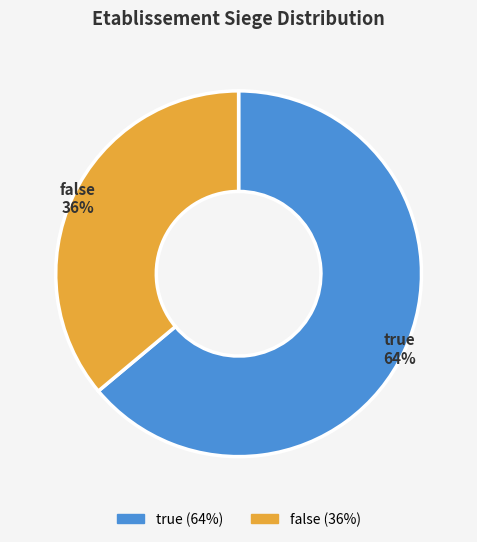

To the nearest percent, what is the average slice percentage?

50%